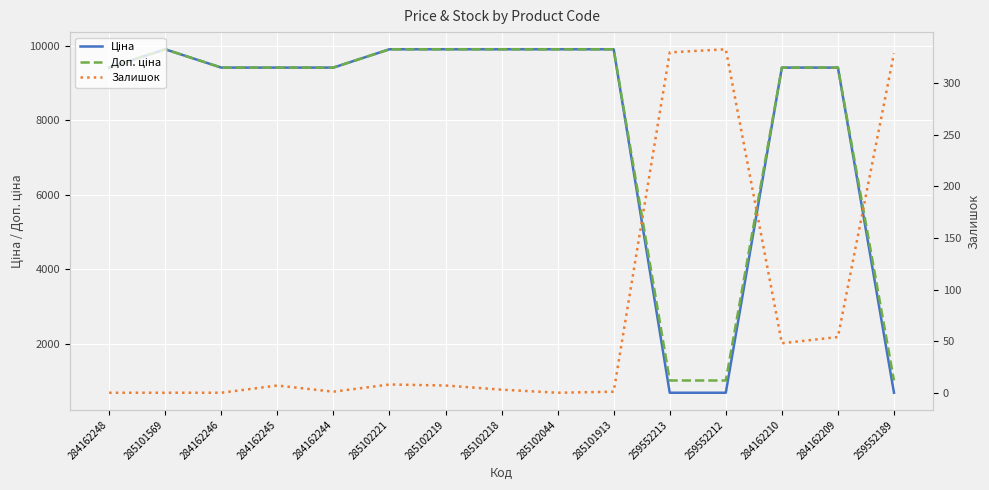

Reading right to left, extract all data points from this chart.

Ціна: 259552189=689.1	284162209=9416.9	284162210=9416.9	259552212=689.1	259552213=689.1	285101913=9908.5	285102044=9908.5	285102218=9908.5	285102219=9908.5	285102221=9908.5	284162244=9416.9	284162245=9416.9	284162246=9416.9	285101569=9908.5	284162248=9416.9
Доп. ціна: 259552189=1017.8	284162209=9416.9	284162210=9416.9	259552212=1017.8	259552213=1017.8	285101913=9908.5	285102044=9908.5	285102218=9908.5	285102219=9908.5	285102221=9908.5	284162244=9416.9	284162245=9416.9	284162246=9416.9	285101569=9908.5	284162248=9416.9
Залишок: 259552189=329.0	284162209=54.0	284162210=48.0	259552212=333.0	259552213=330.0	285101913=1.0	285102044=0.0	285102218=3.0	285102219=7.0	285102221=8.0	284162244=1.0	284162245=7.0	284162246=0.0	285101569=0.0	284162248=0.0